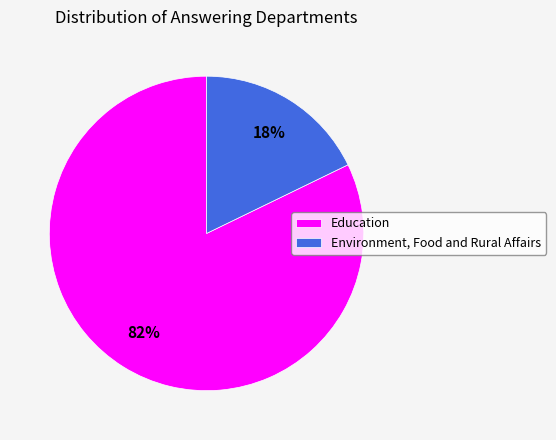

To the nearest percent, what is the difference between the largest and smallest slice percentages?

64%